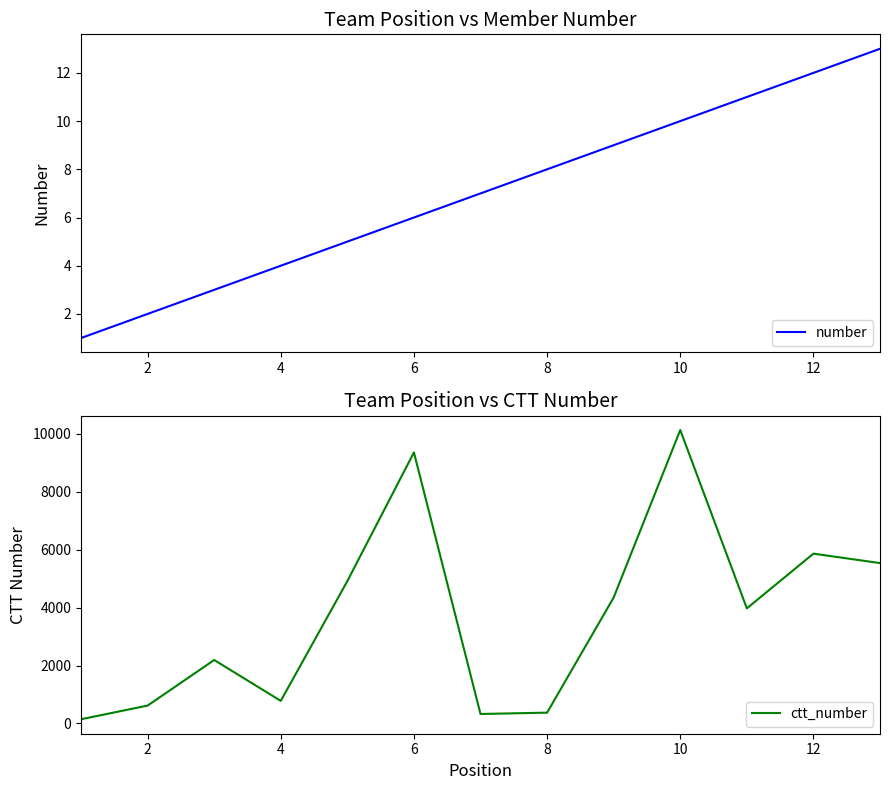

Reading left to right, what are all the values shown in this chart?

number: 1	2	3	4	5	6	7	8	9	10	11	12	13
ctt_number: 145	617	2192	780	4918	9360	327	373	4350	10135	3975	5865	5539